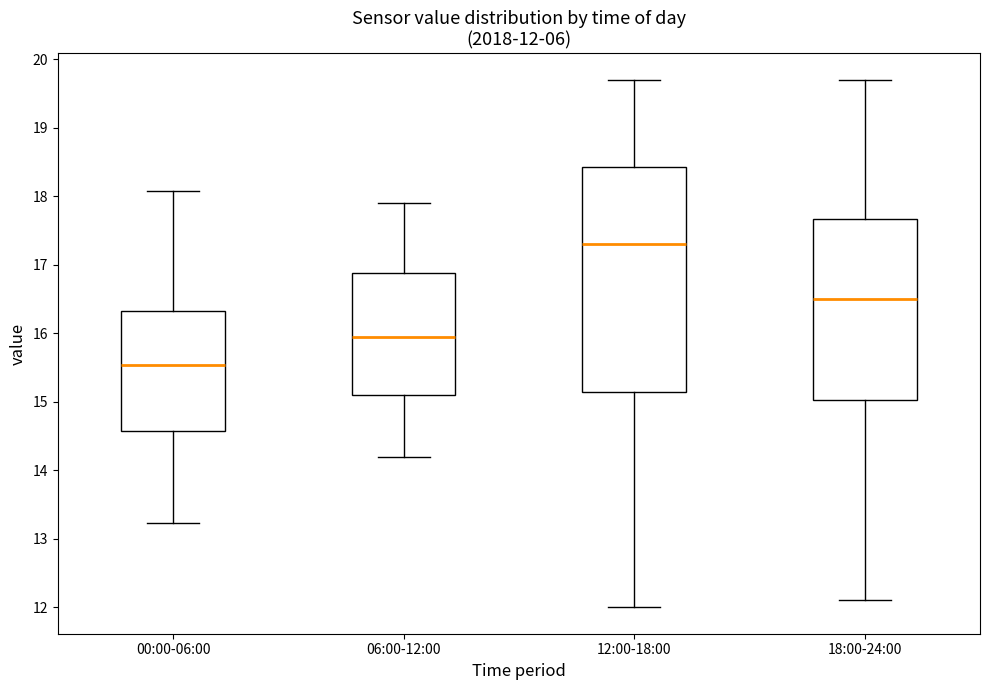

Comparing the boxes themselves (not the whiskers), which one is the tallest?

12:00-18:00